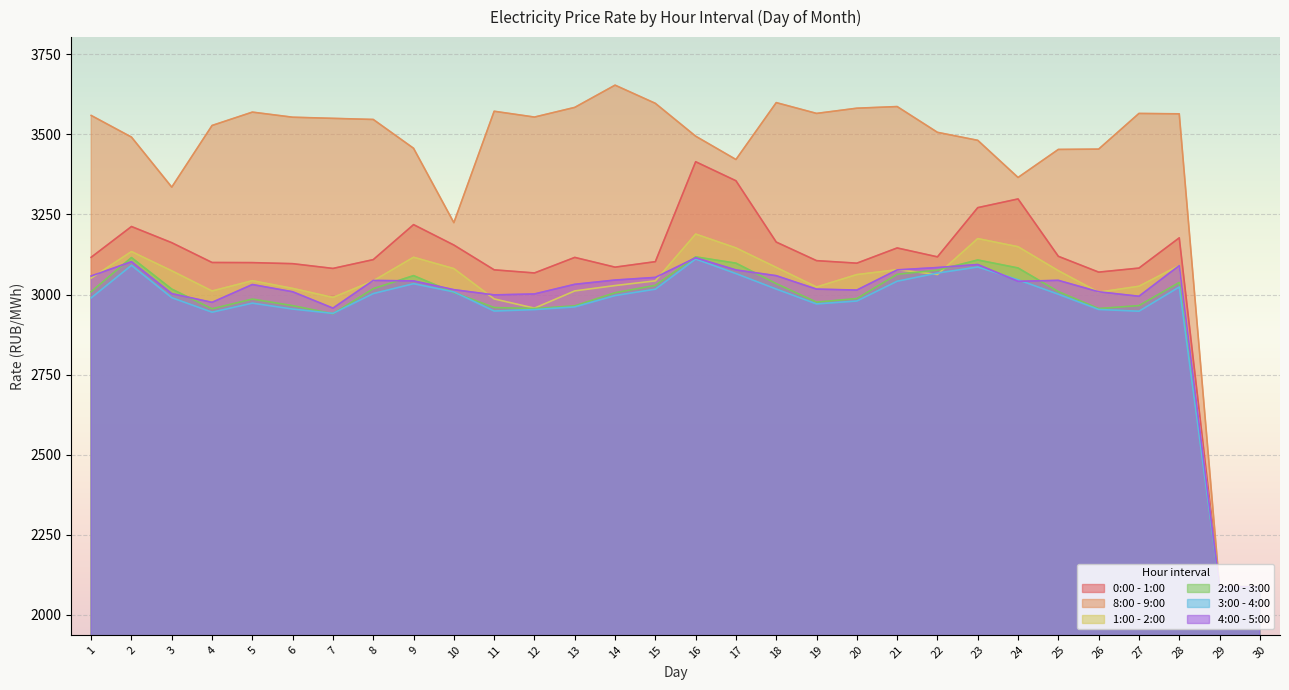

What is the difference between the maximum and second lowest values in the 1:00 - 2:00 series?

1100.9